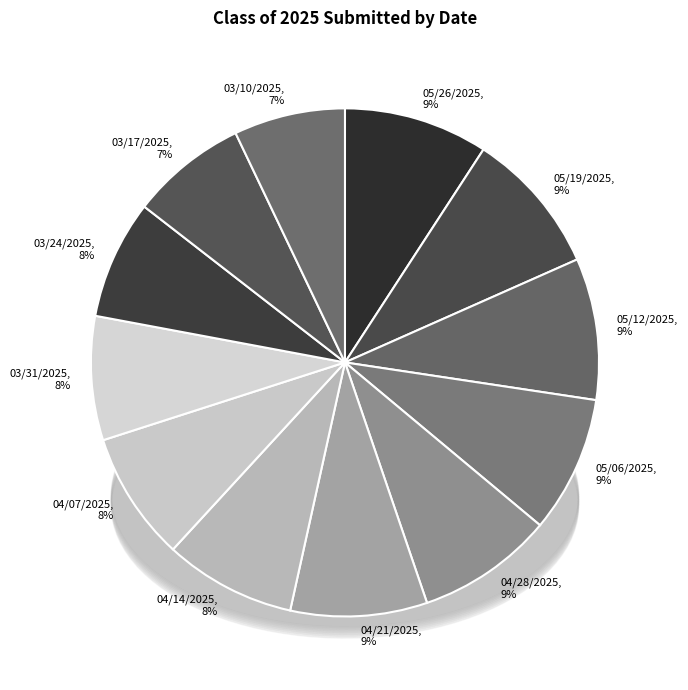

Rank the categories by value from lowest to highest.

03/10/2025, 03/17/2025, 03/24/2025, 03/31/2025, 04/07/2025, 04/14/2025, 05/06/2025, 04/28/2025, 04/21/2025, 05/12/2025, 05/26/2025, 05/19/2025